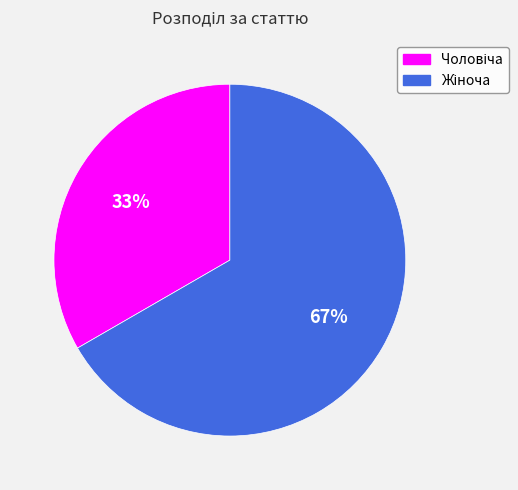

Is there a majority slice in this chart?

Yes